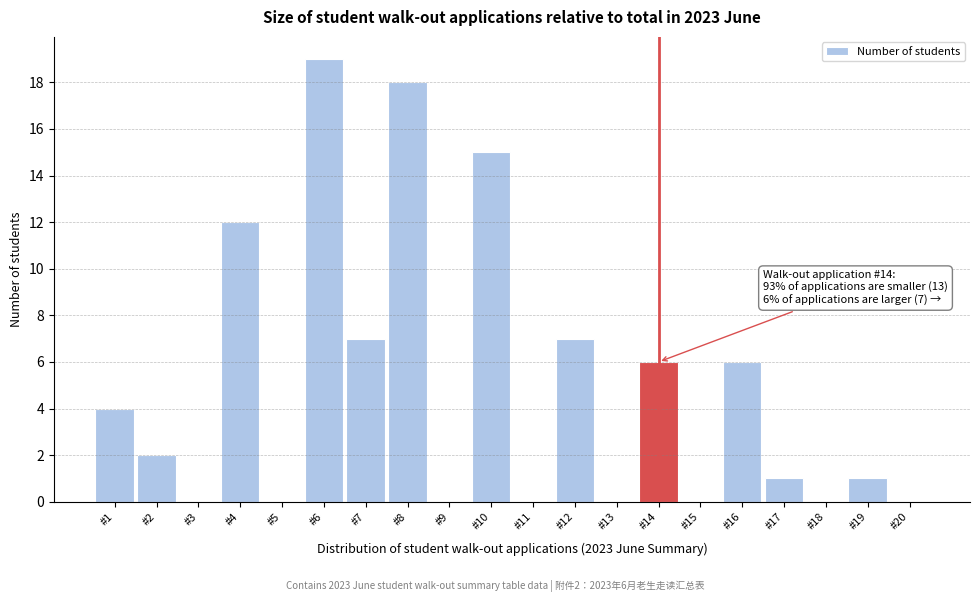

Reading left to right, list all the values displayed in this chart.

#1=4	#2=2	#3=0	#4=12	#5=0	#6=19	#7=7	#8=18	#9=0	#10=15	#11=0	#12=7	#13=0	#14=6	#15=0	#16=6	#17=1	#18=0	#19=1	#20=0